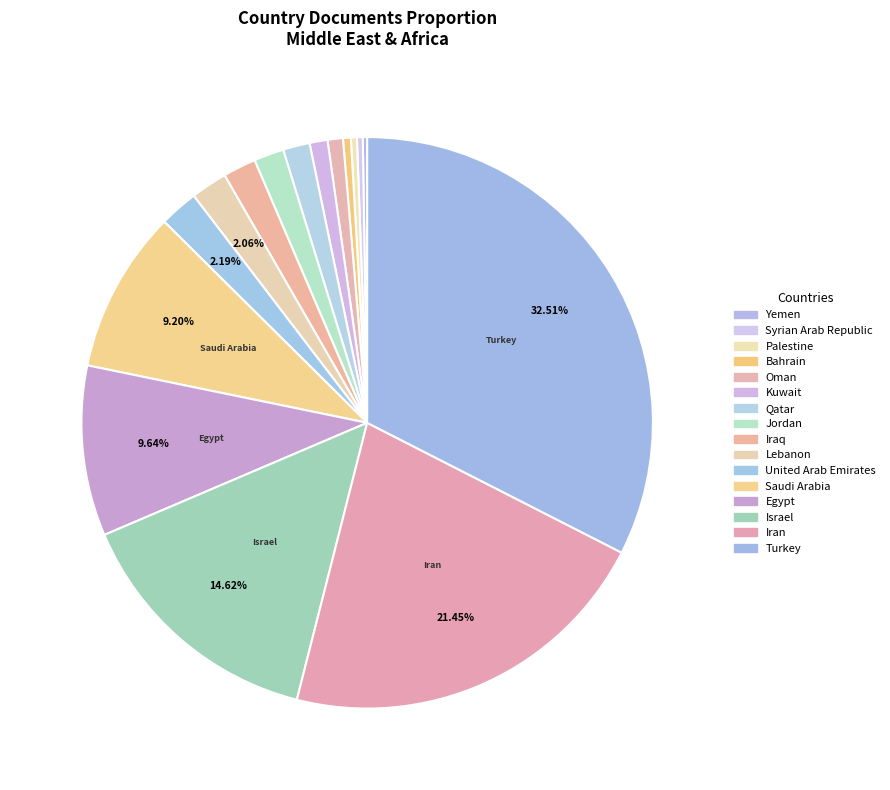

To the nearest percent, what is the average slice percentage?

6%